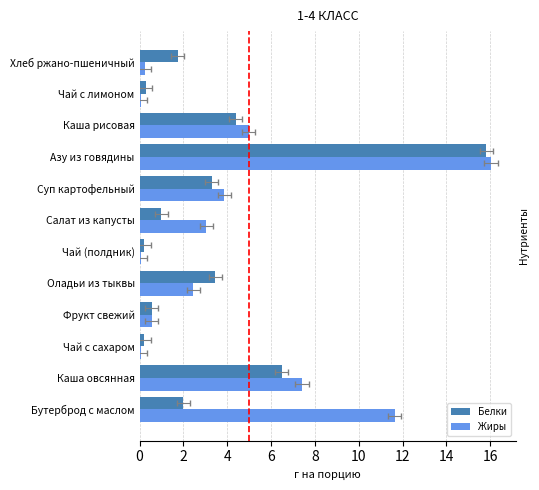

What is the value of the Белки bar at the 4th from the left?

0.6